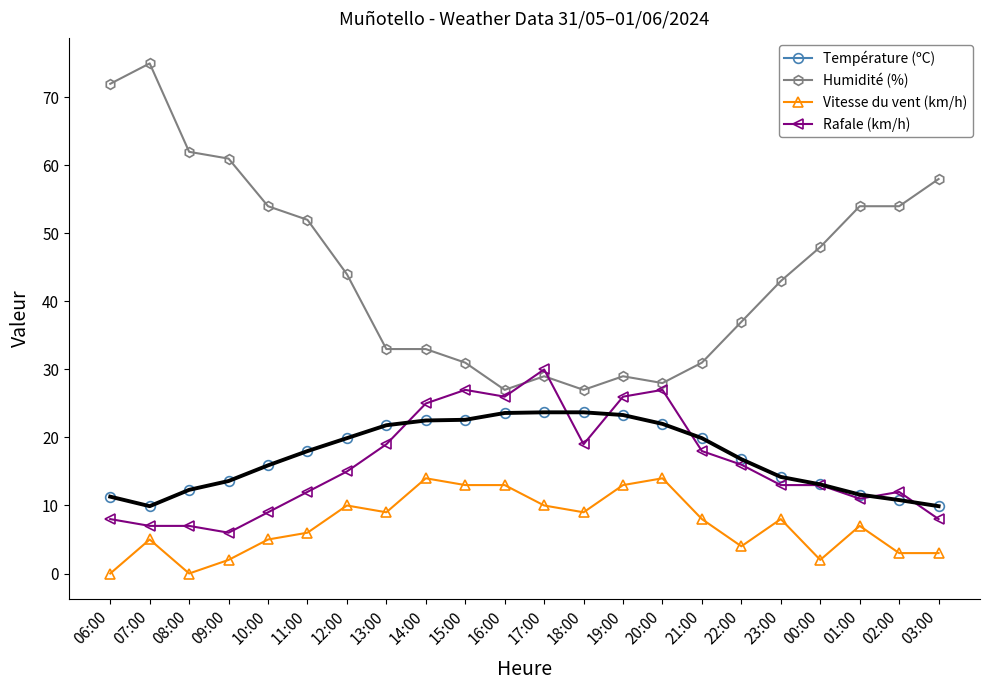

At which category does the chart reach its peak across all series?

07:00